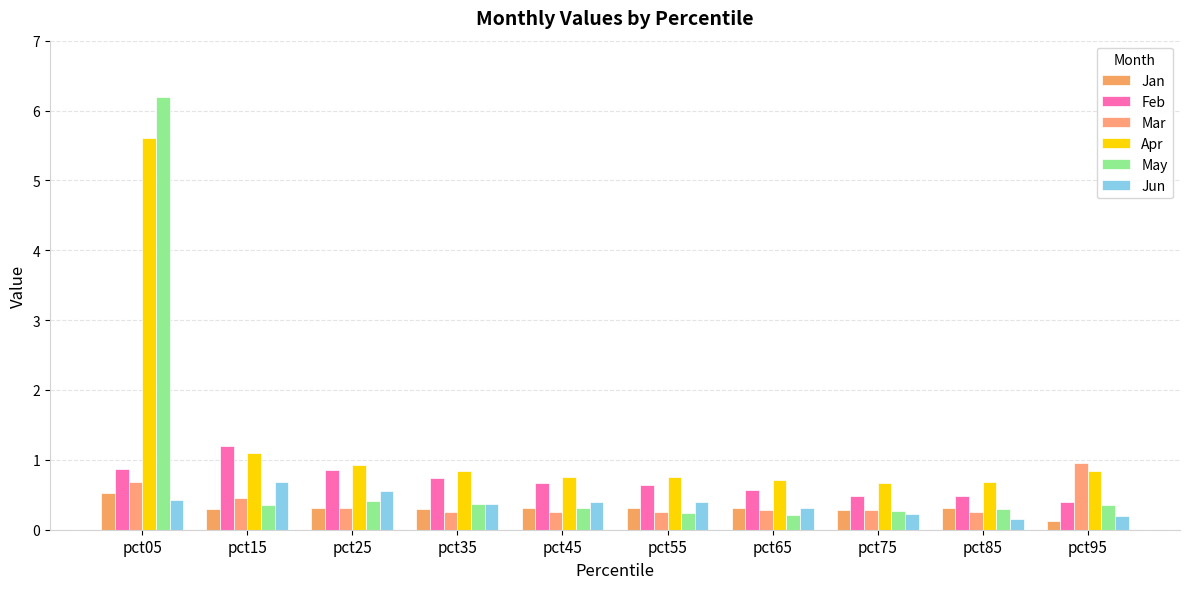

Are the bars grouped side by side (vs. stacked)?

Yes